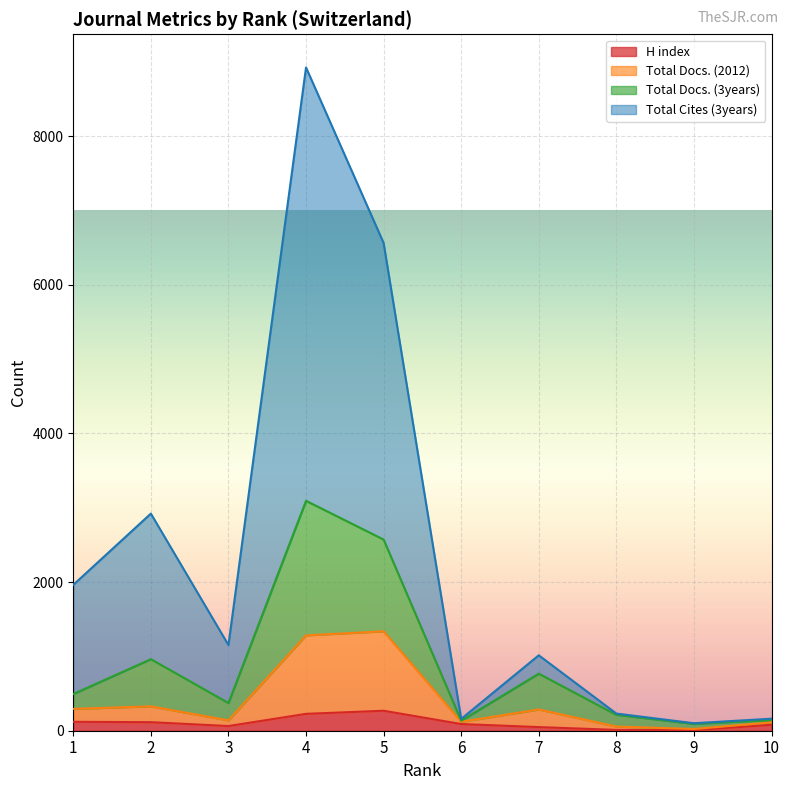

Reading left to right, transcribe all the data shown in this chart.

H index: 120	115	63	227	269	90	49	11	7	80
Total Docs. (2012): 294	328	139	1283	1338	120	286	56	23	113
Total Docs. (3years): 494	963	373	3094	2573	135	768	214	92	144
Total Cites (3years): 1963	2922	1153	8926	6564	159	1015	231	101	162